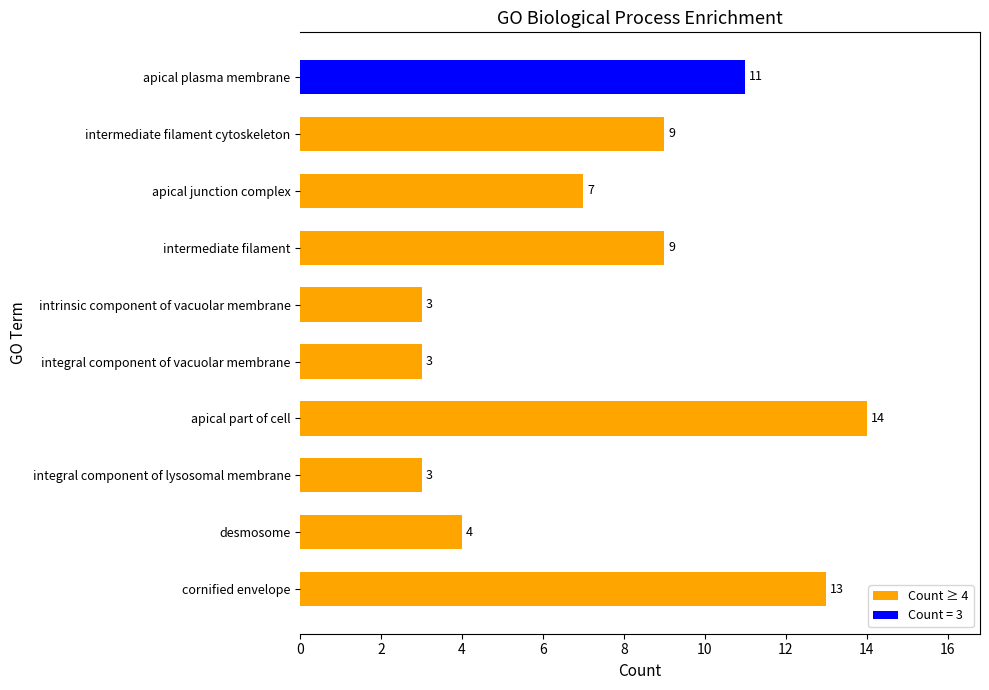

Does the chart contain stacked bars?

No